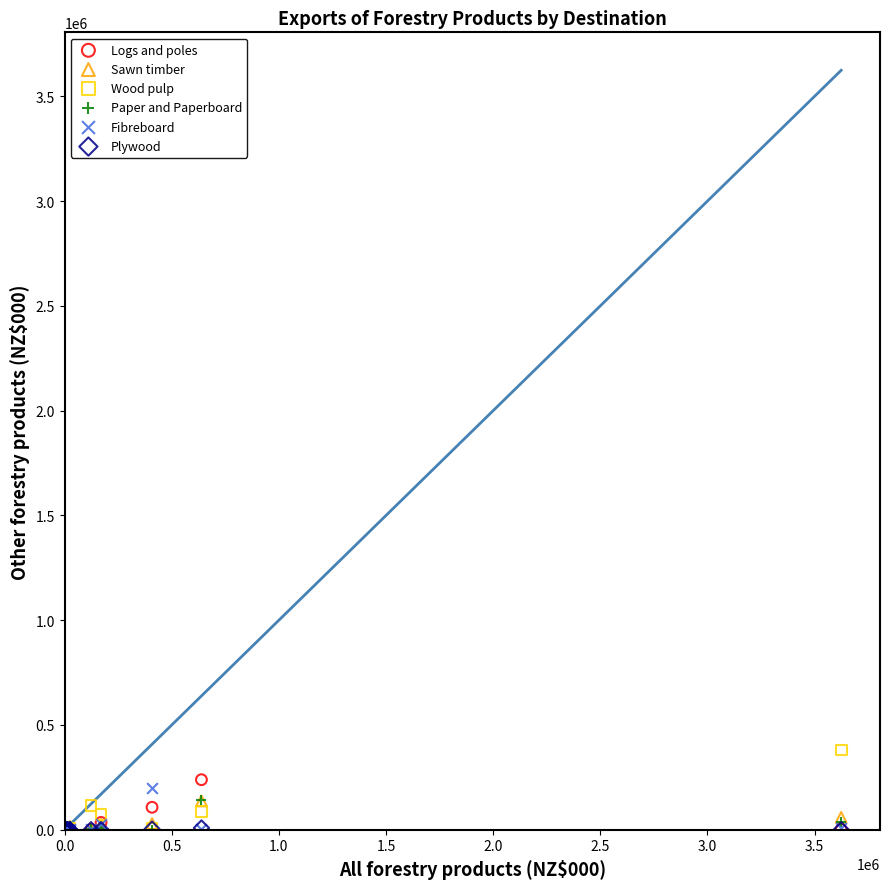

What are all the series names shown in the legend?

Logs and poles, Sawn timber, Wood pulp, Paper and Paperboard, Fibreboard, Plywood